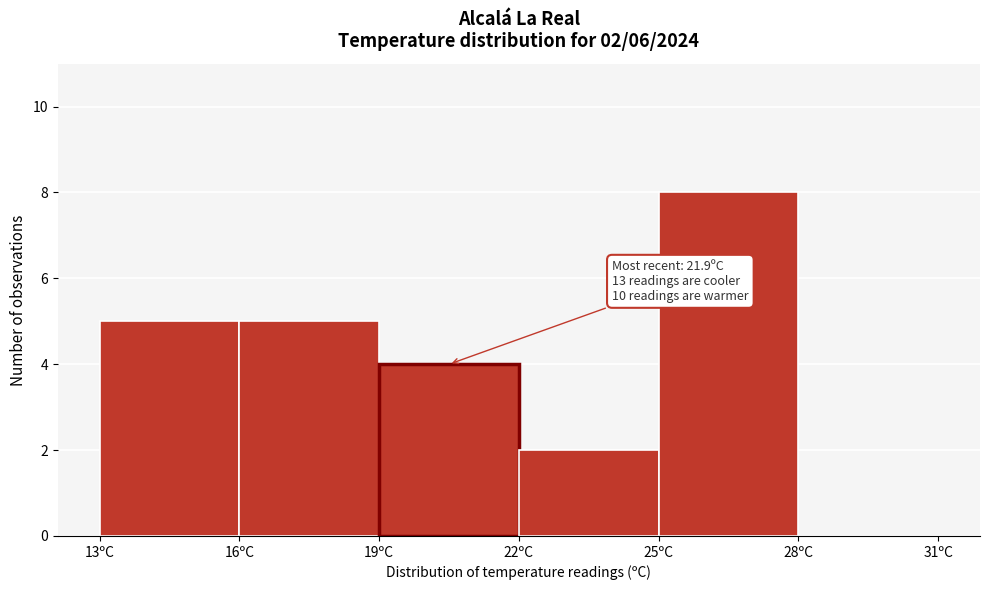

Over which range of the x-axis is the bar tallest?

25 to 28